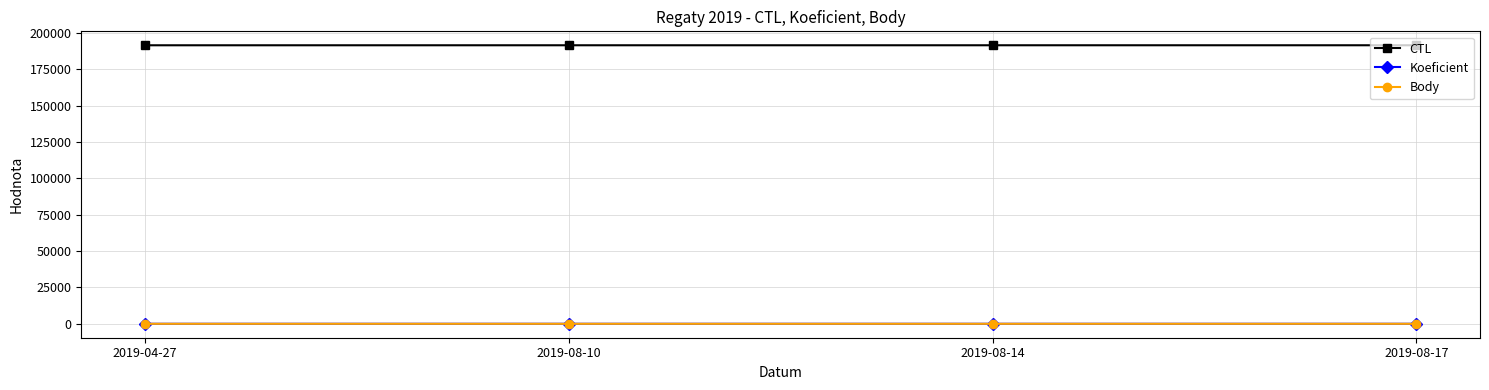

The value of Koeficient at 2019-04-27 is 4. True or false?

False